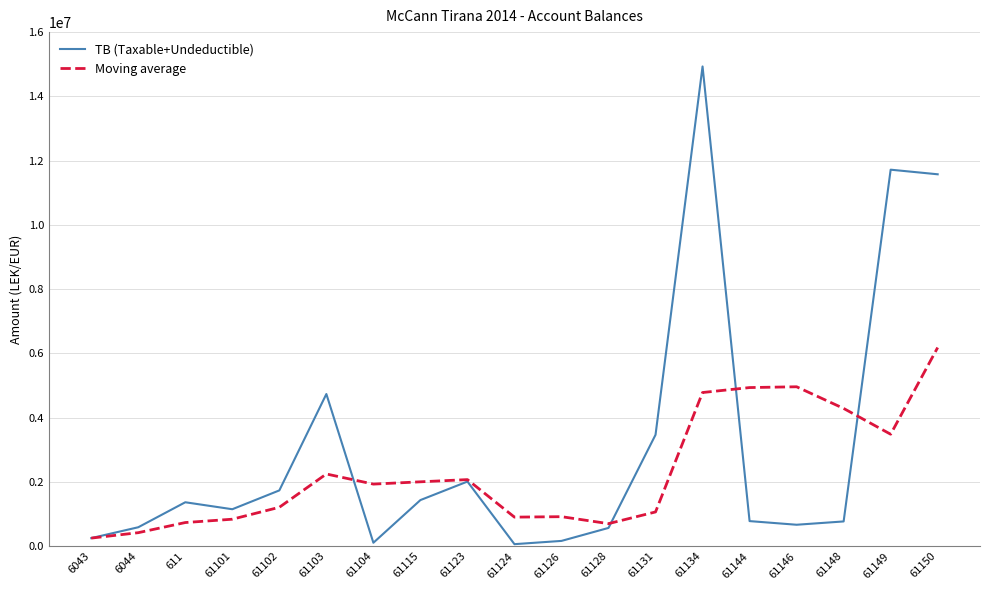

How many lines are shown in the chart?

2